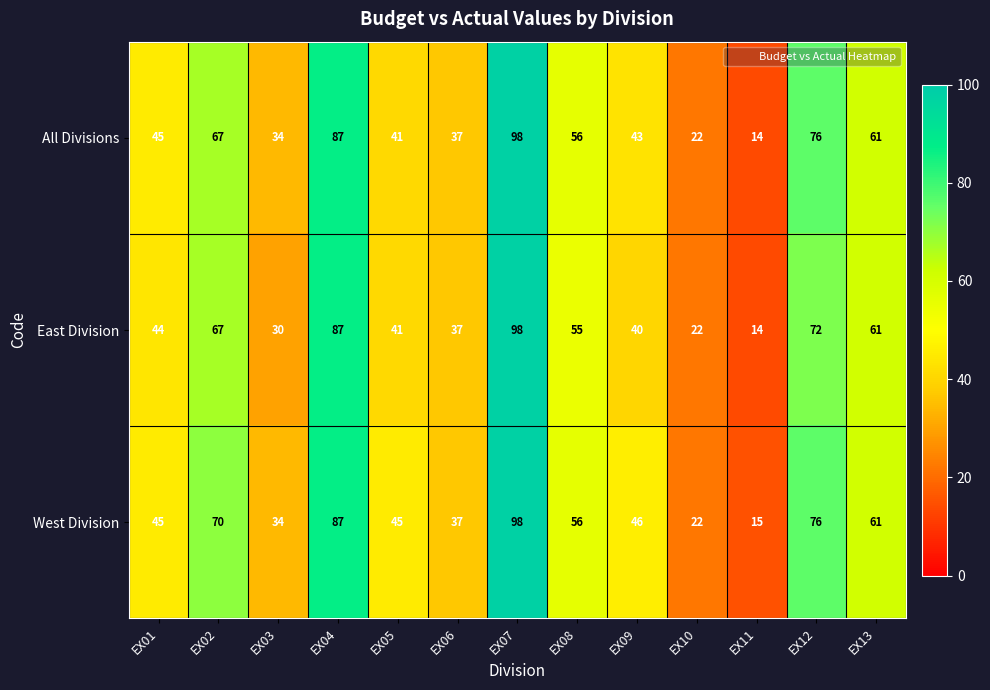

Which category has the highest value across all series?

EX07